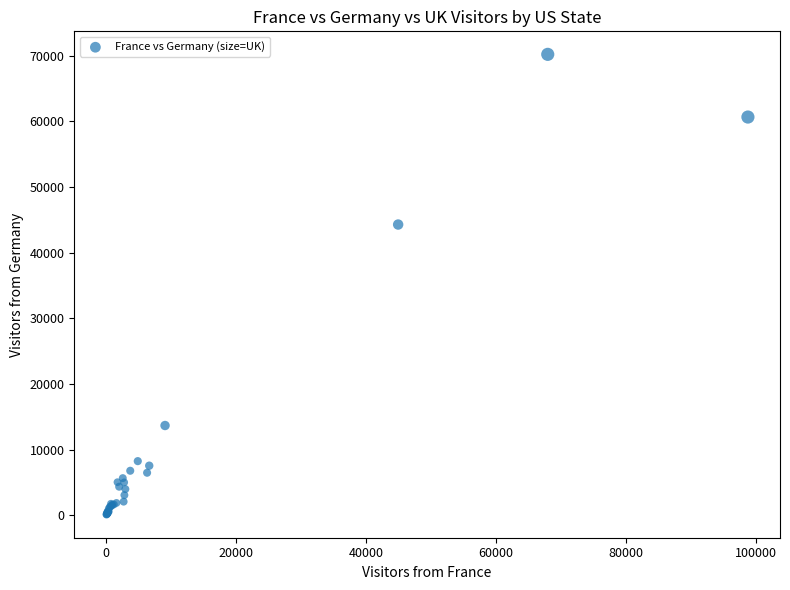

What Y value in the scatter plot is closest to 35156?

44292